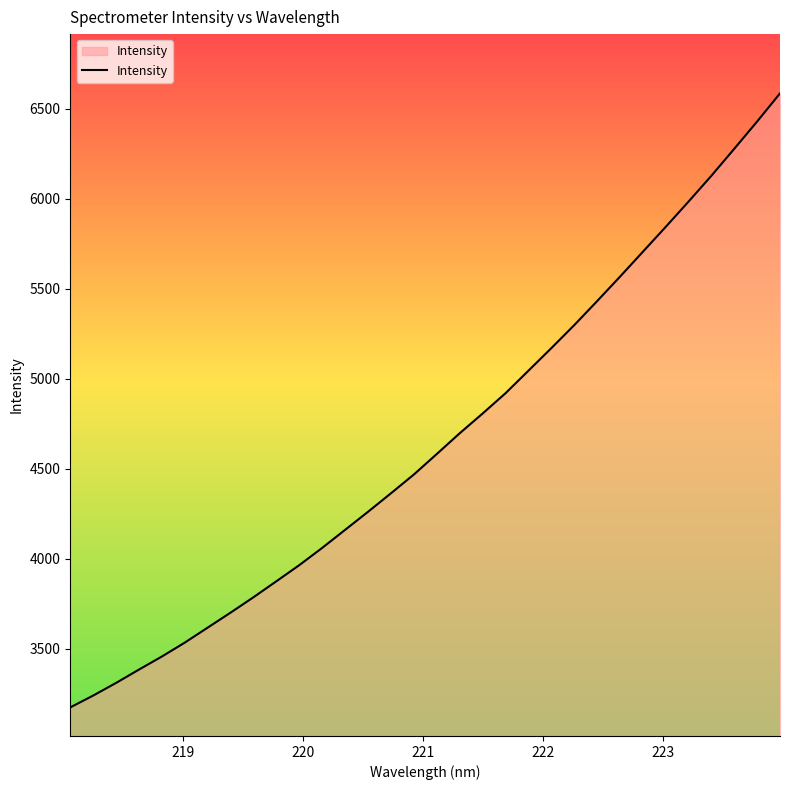

What is the smallest value displayed?

3174.8